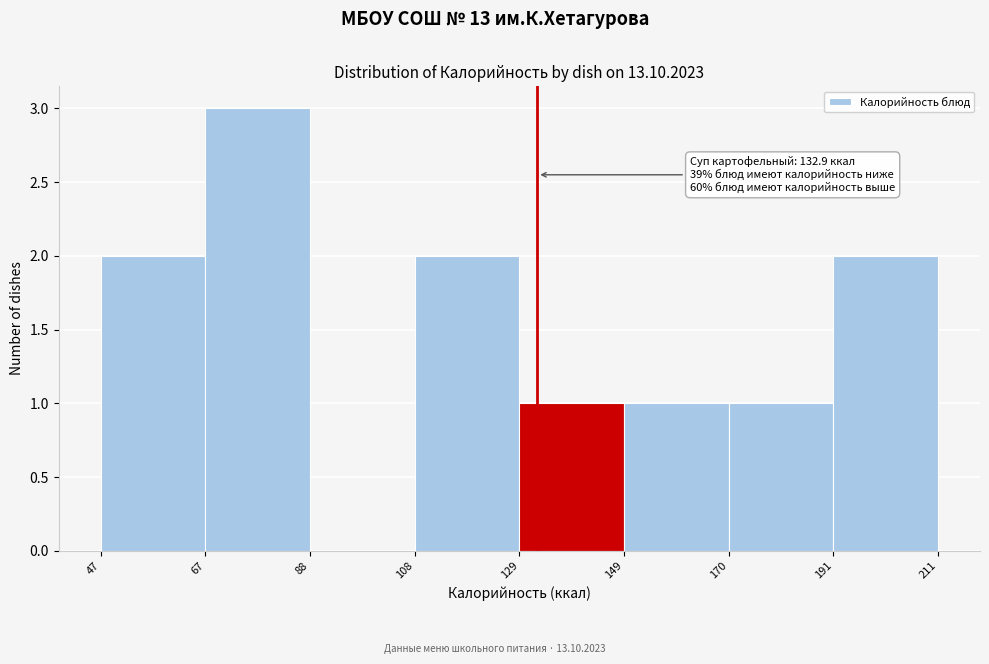

Which range on the x-axis has the tallest bar?

67 to 88